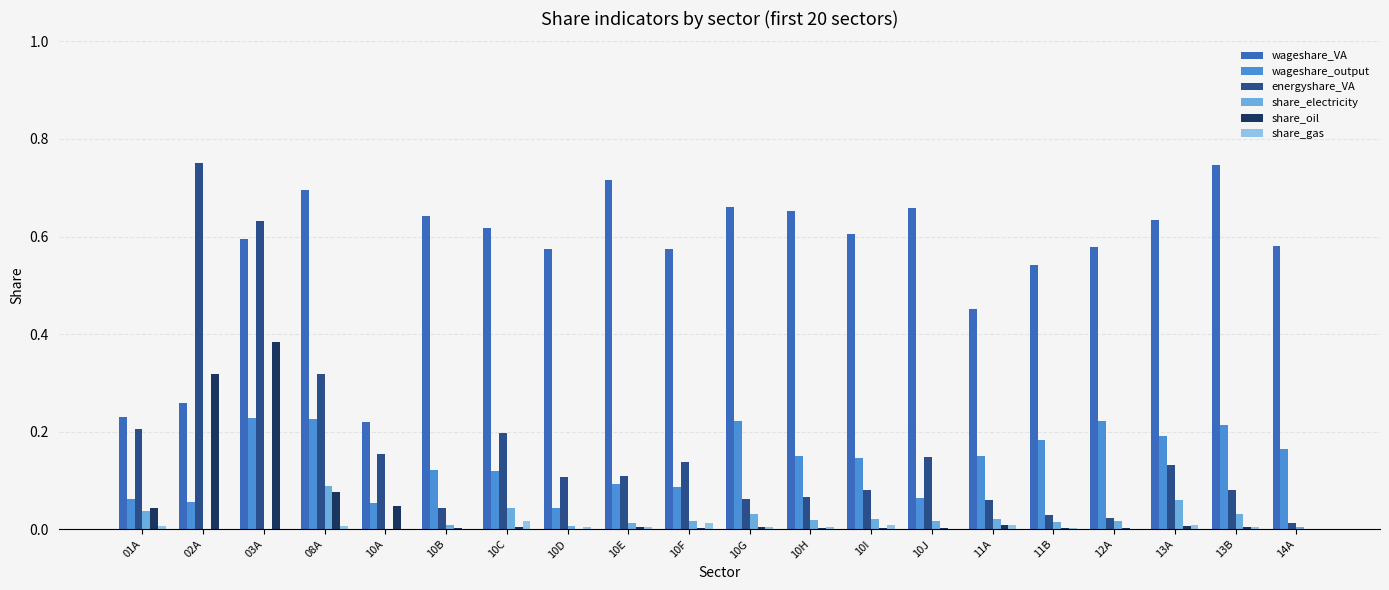

Which series changed the most between 01A and 12A?

wageshare_VA